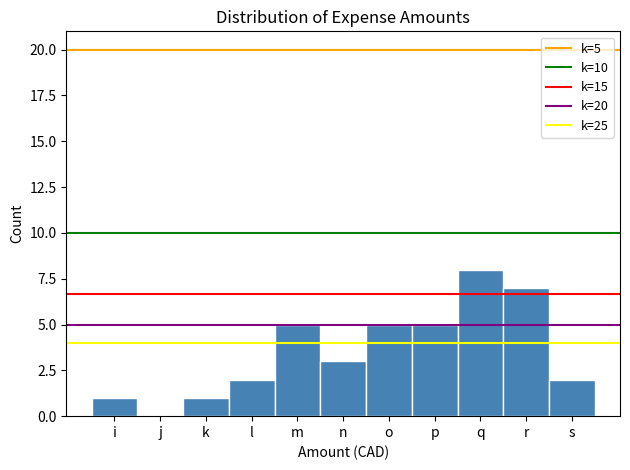

Reading right to left, what are all the values shown in this chart?

s=2	r=7	q=8	p=5	o=5	n=3	m=5	l=2	k=1	j=0	i=1